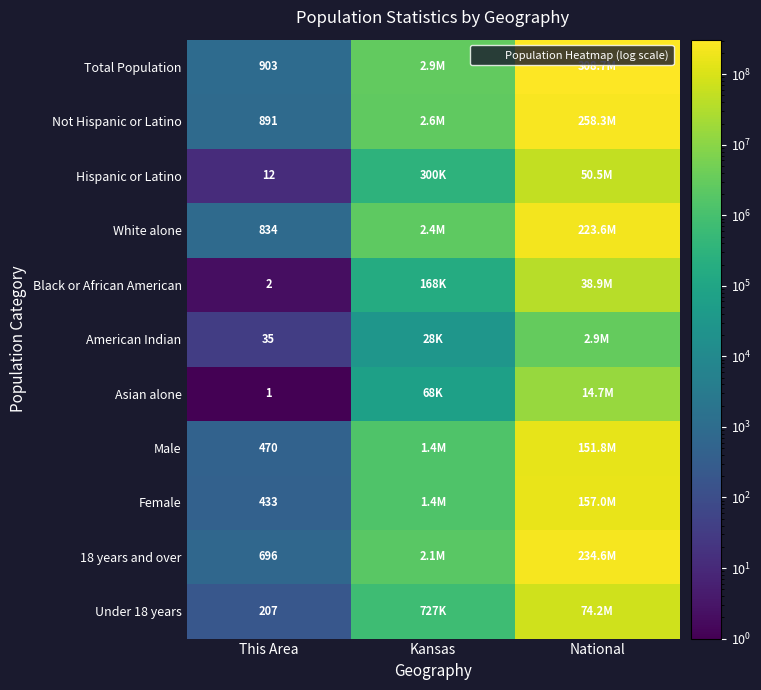

What is the spread (max minus min) of values at Kansas?

2824968